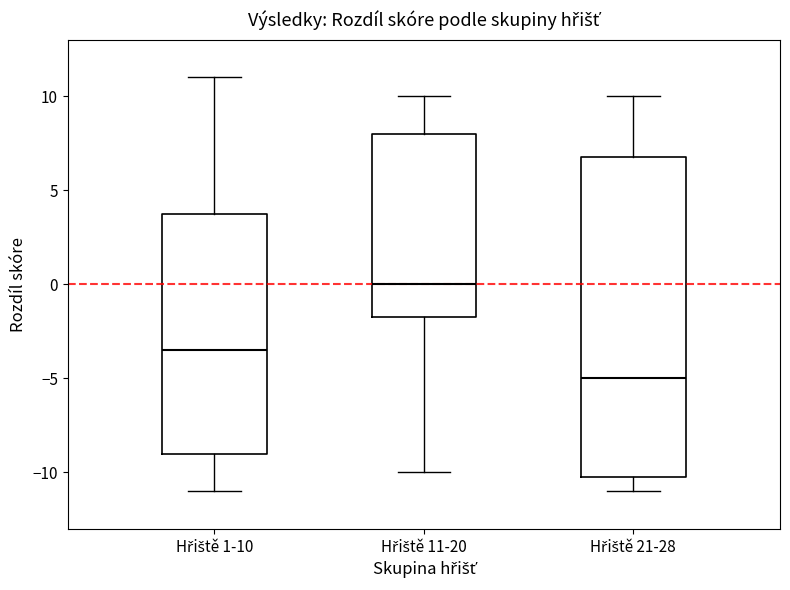

Which box has the highest median line?

Hřiště 11-20